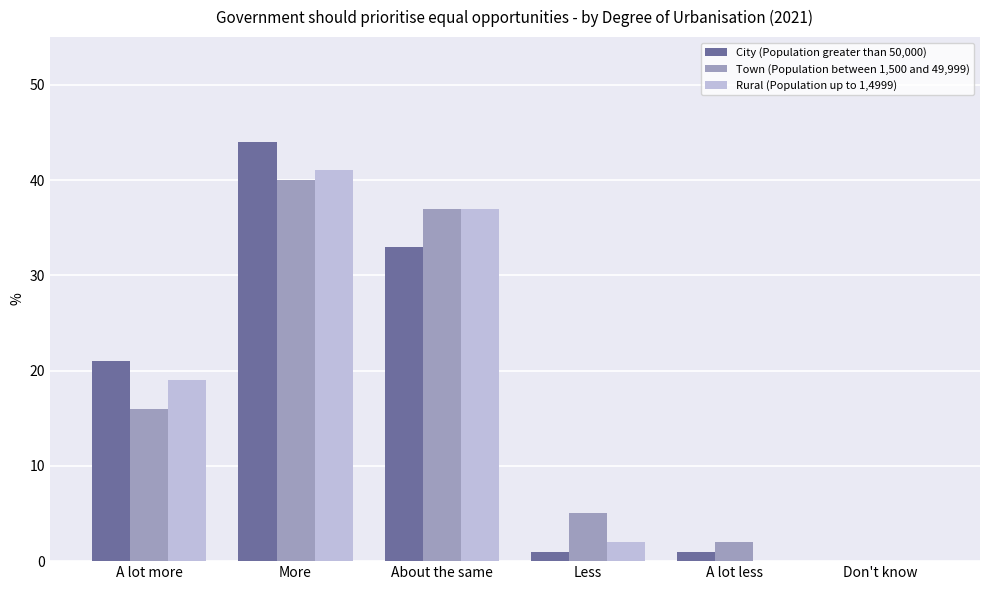

What is the maximum value shown in the chart?

44